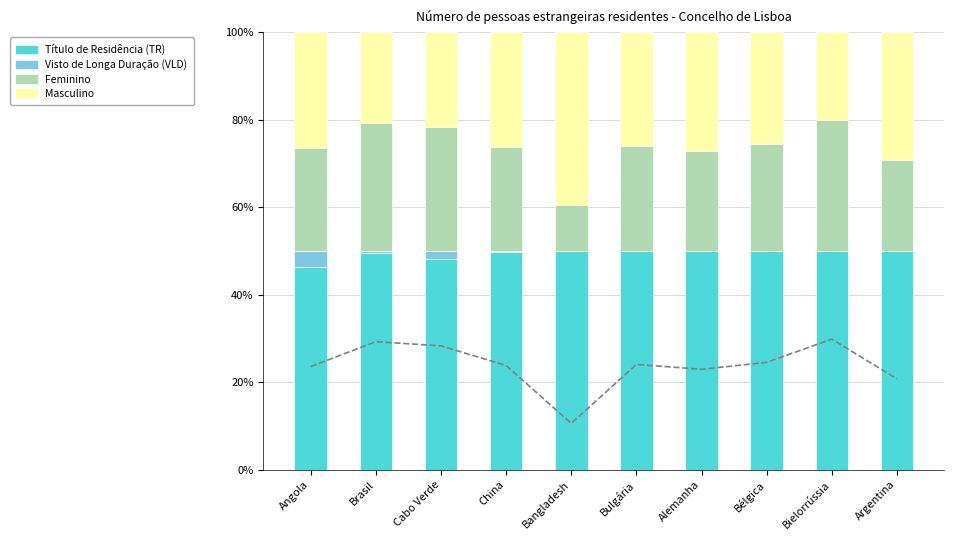

How many groups of bars are there?

10